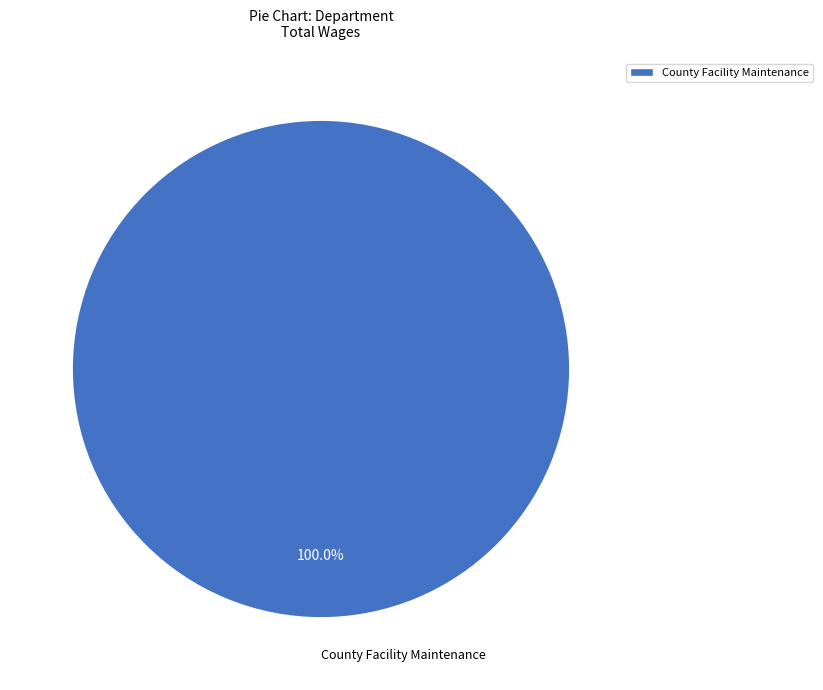

Which slice represents more than half of the pie?

County Facility Maintenance